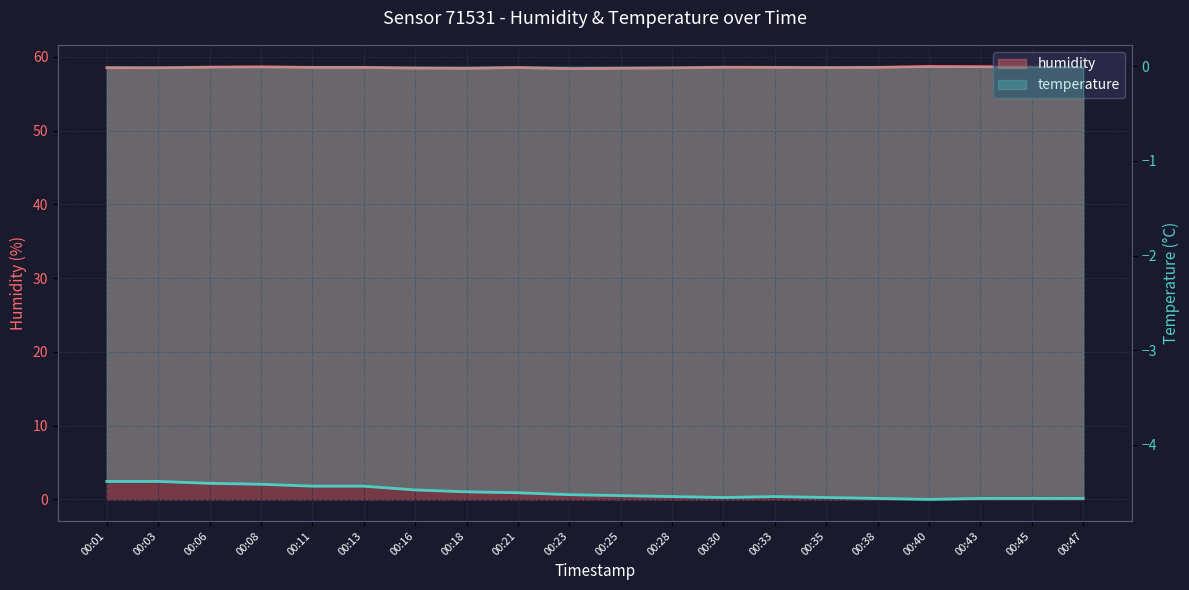

At which category does the chart reach its minimum across all series?

00:23